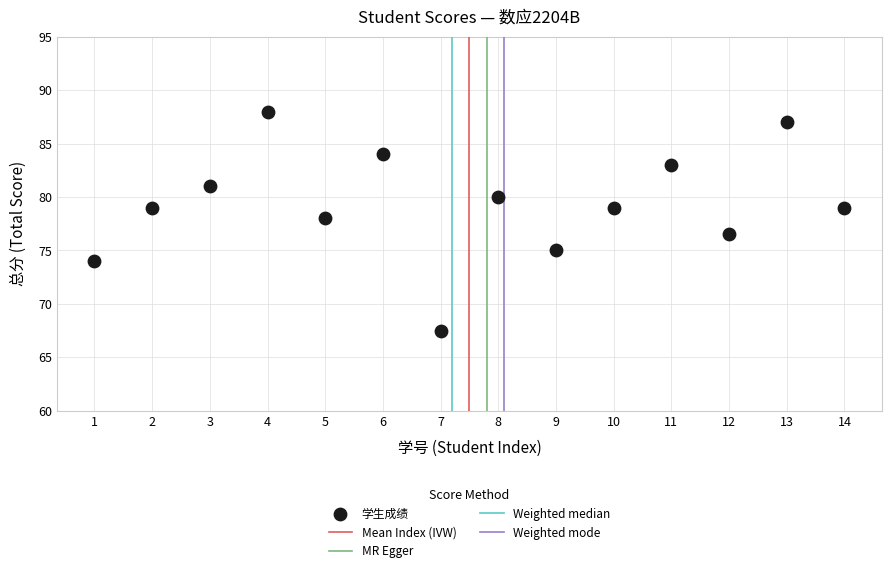

What Y value in the scatter plot is closest to 77?

76.5